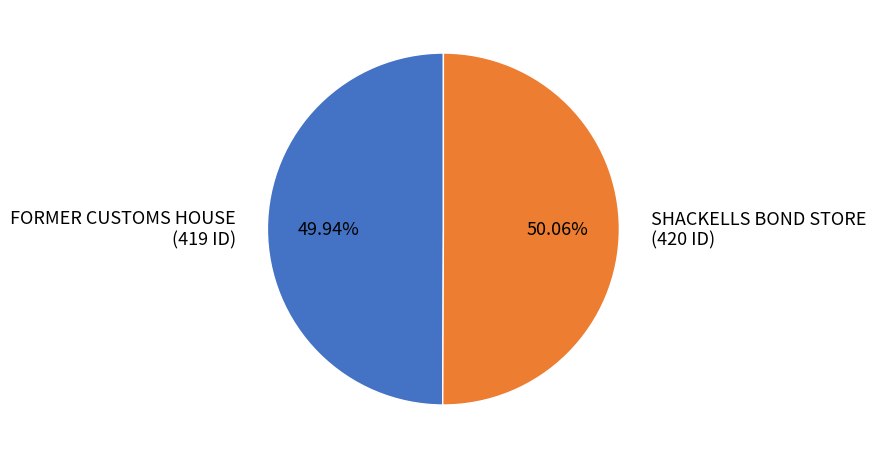

How many slices are in this pie chart?

2